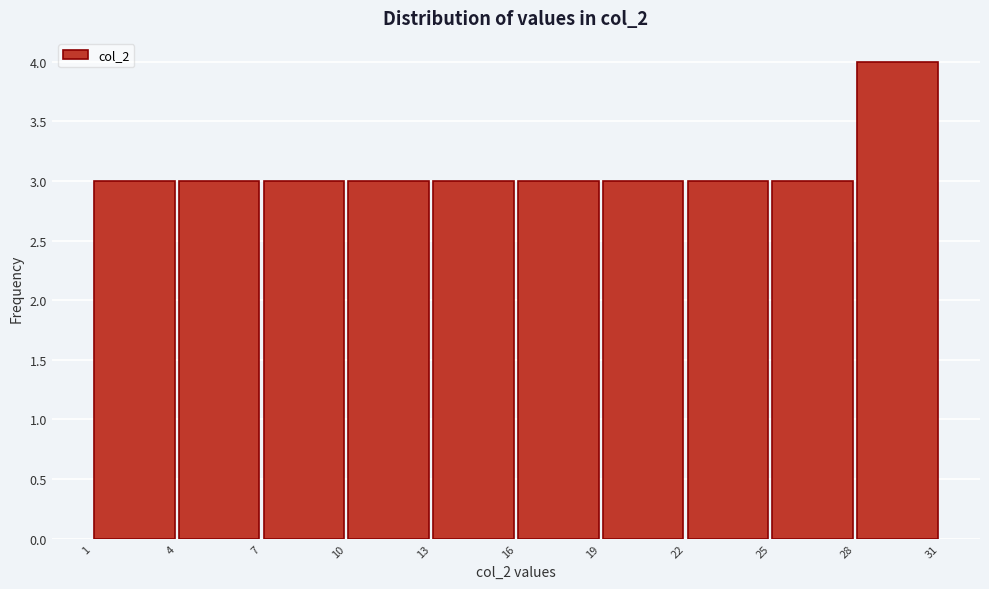

Reading left to right, transcribe this chart: for each bar, give the range it covers on the x-axis and its height. The values are not printed on the chart, so give them approximately, as read against the axis.

1 to 4: 3
4 to 7: 3
7 to 10: 3
10 to 13: 3
13 to 16: 3
16 to 19: 3
19 to 22: 3
22 to 25: 3
25 to 28: 3
28 to 31: 4